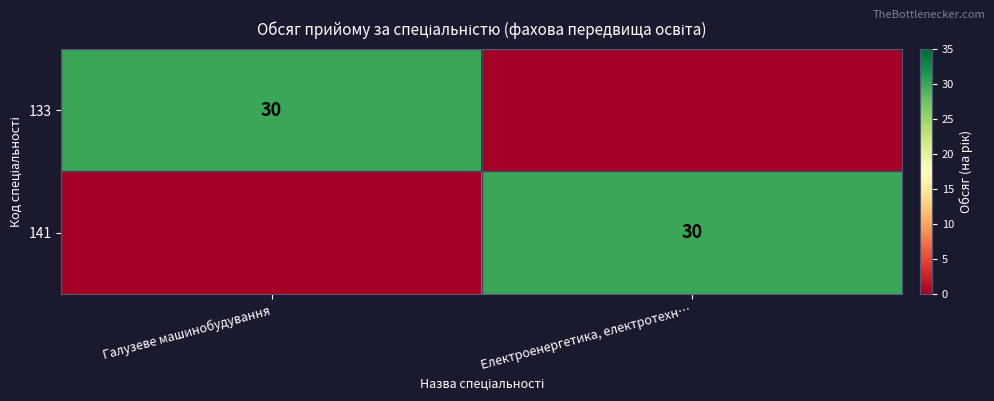

Is it true that 133 equals 46 at Галузеве машинобудування?

False